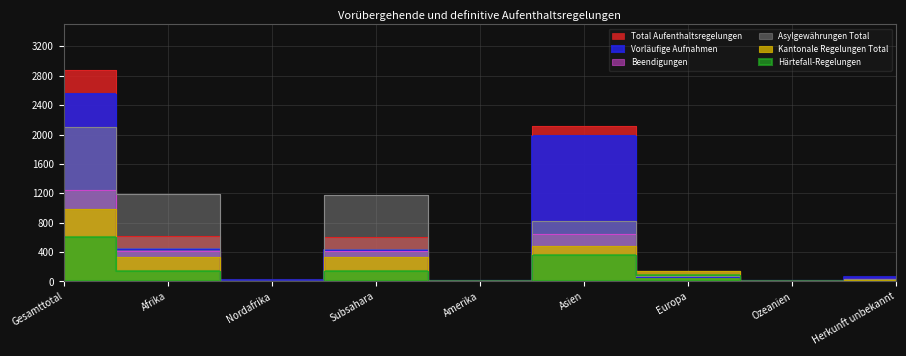

In Beendigungen, how many points are higher than both neighbors (excluding endpoints)?

2